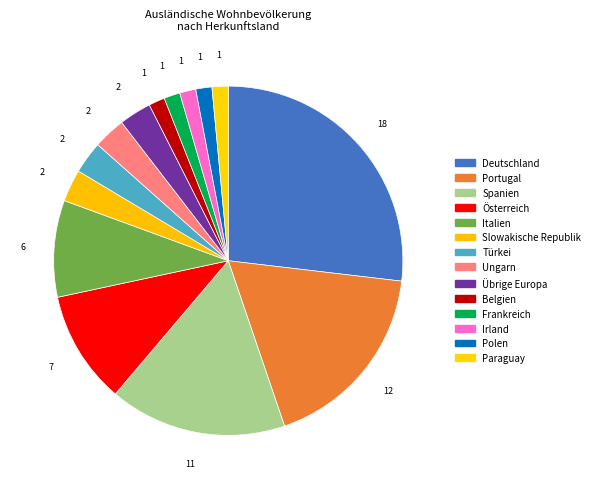

Rank the categories by value from lowest to highest.

Belgien, Frankreich, Irland, Polen, Paraguay, Slowakische Republik, Türkei, Ungarn, Übrige Europa, Italien, Österreich, Spanien, Portugal, Deutschland